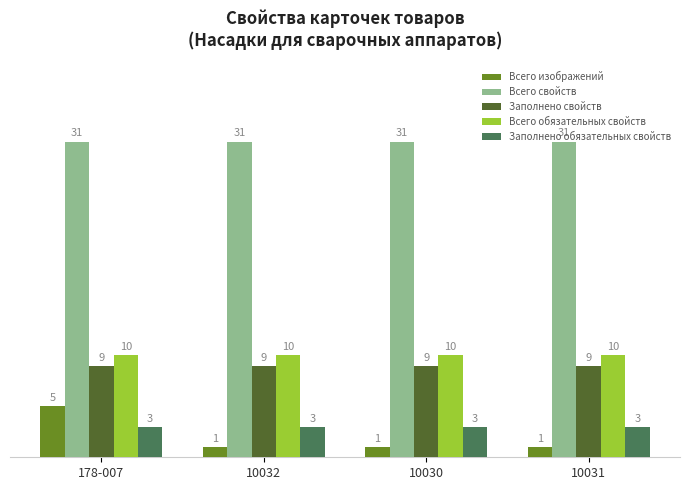

Which series has the widest spread of values?

Всего изображений